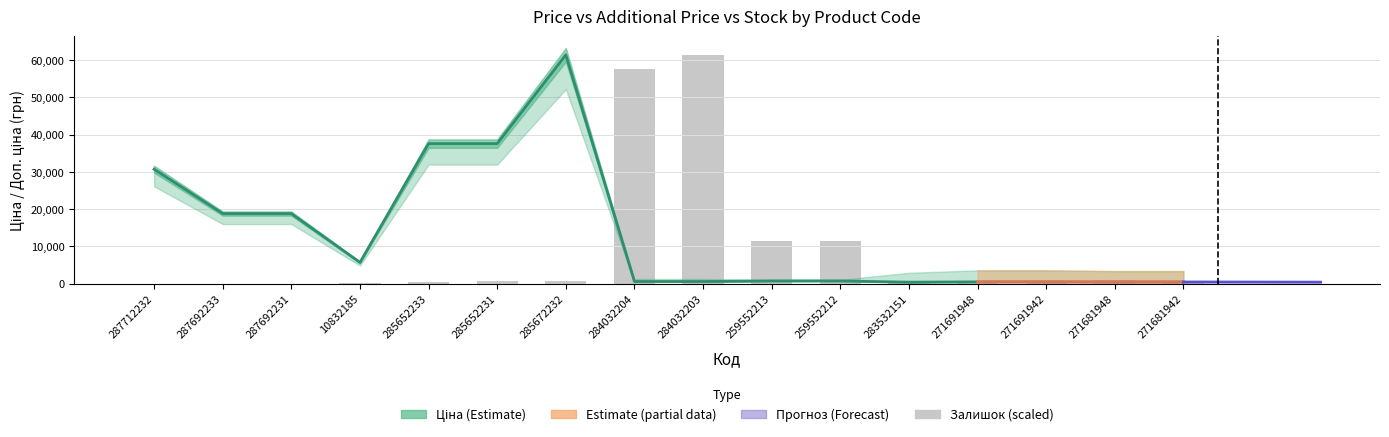

What position from the left is 271681948?

15